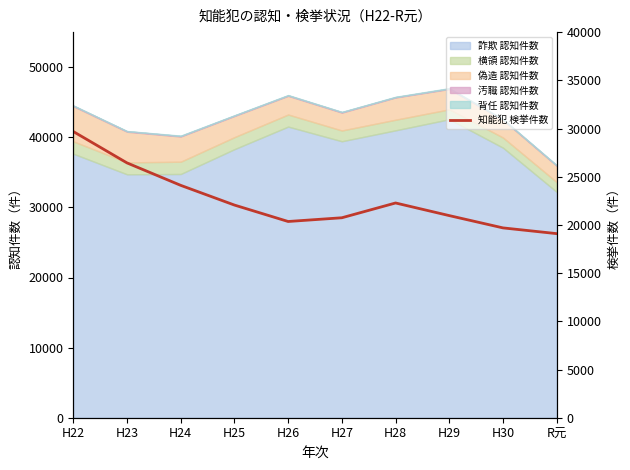

How many points are higher than both their immediate neighbors (excluding endpoints)?

1